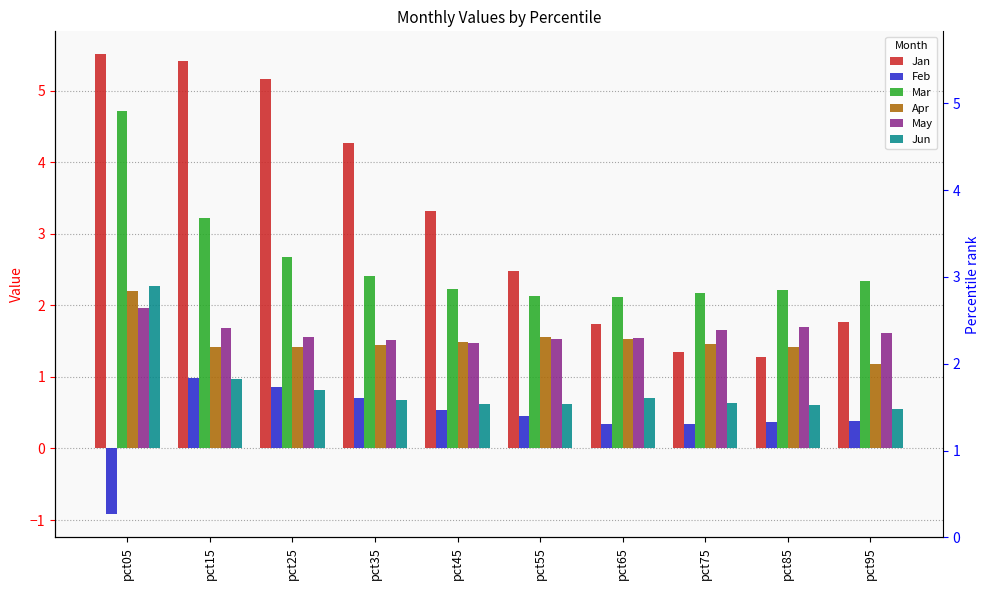

How many bars are there in each group?

6